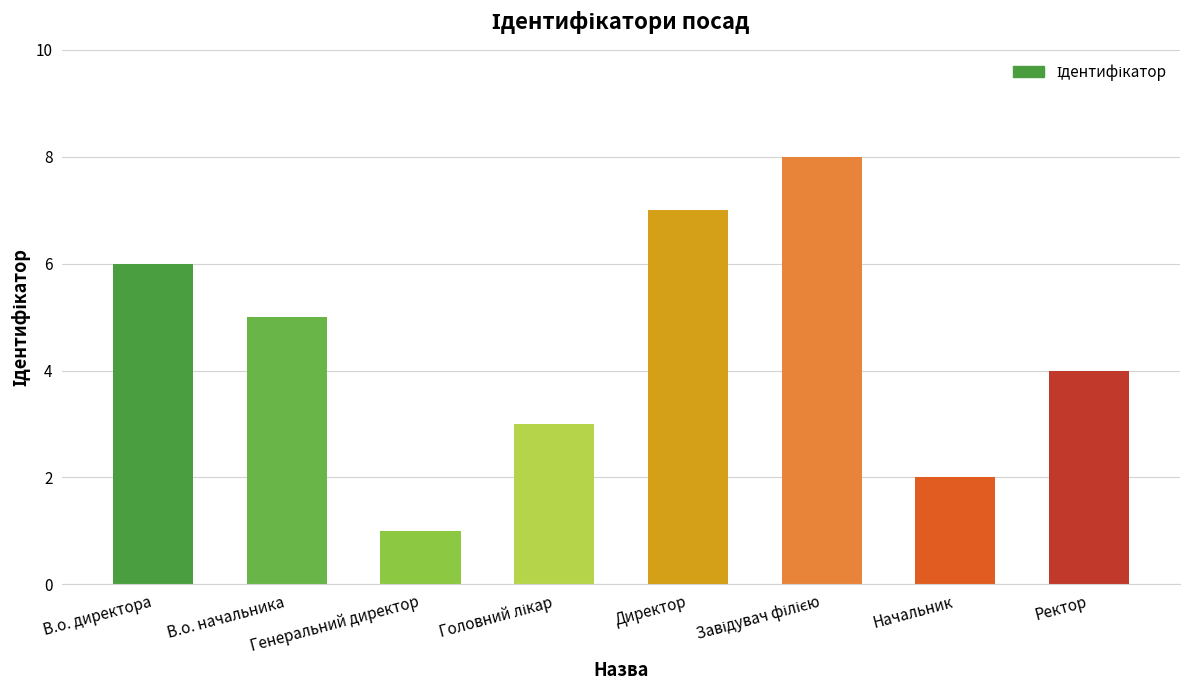

Which has a higher value, Начальник or В.о. начальника?

В.о. начальника